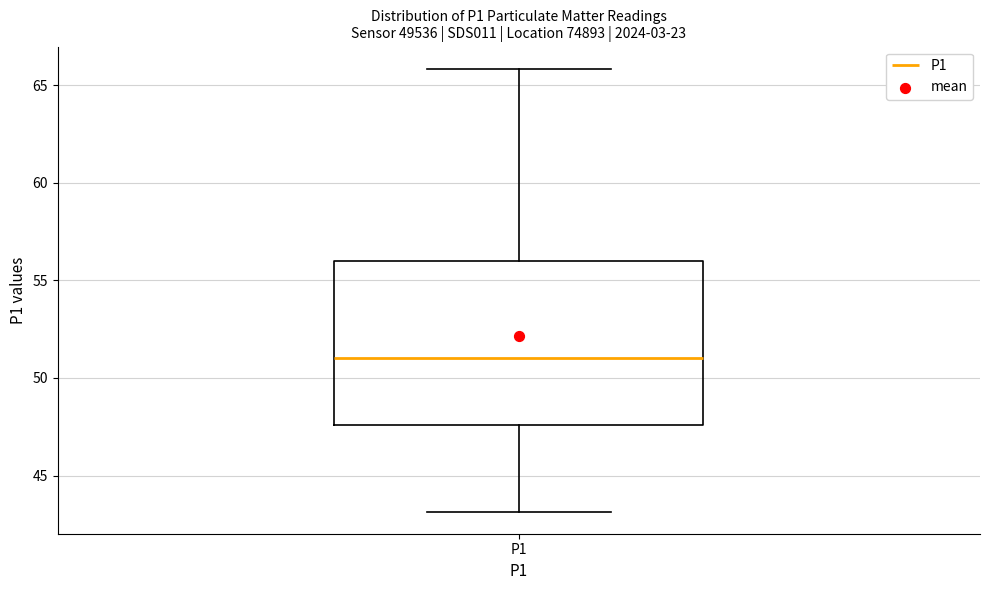

Where is the lower edge of the box for P1 on the y-axis? The values are not printed on the chart, so give them approximately, as read against the axis.

47.5